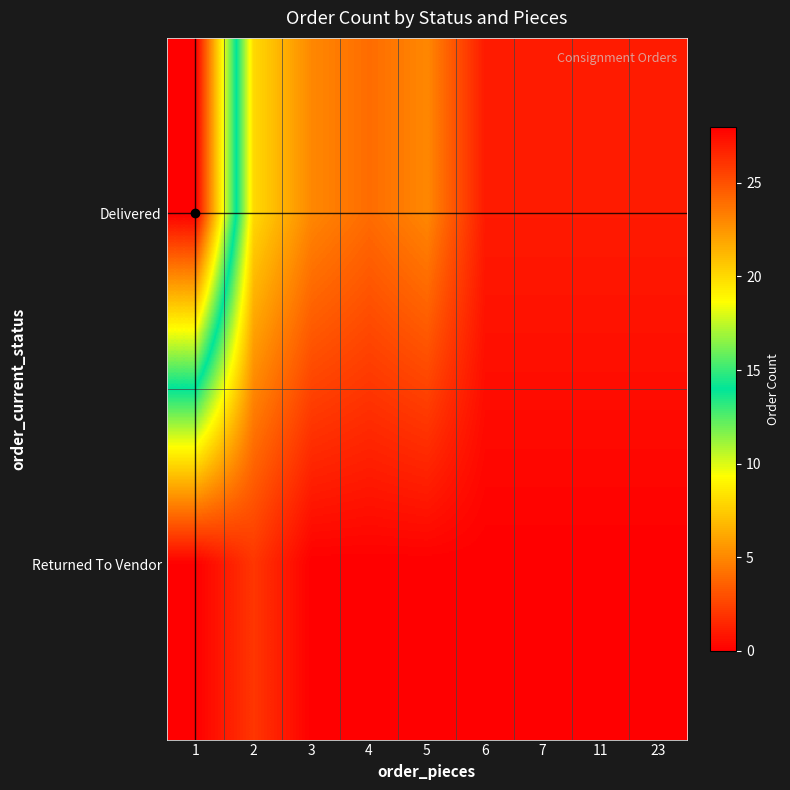

Reading left to right, list all the values displayed in this chart.

Delivered: 1=28	2=8	3=5	4=4	5=5	6=1	7=1	11=1	23=1
Returned To Vendor: 1=0	2=2	3=0	4=0	5=0	6=0	7=0	11=0	23=0